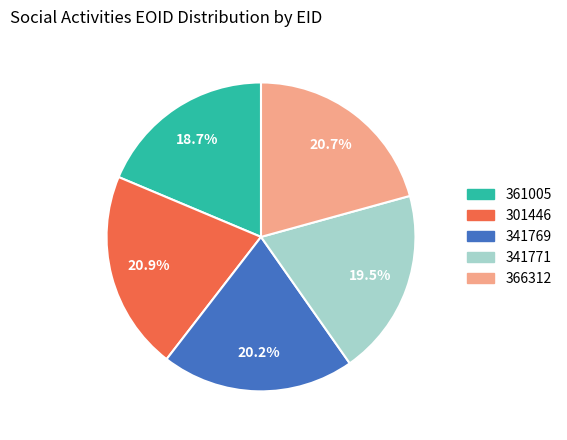

Is it true that 341769 is 14% of the pie?

False